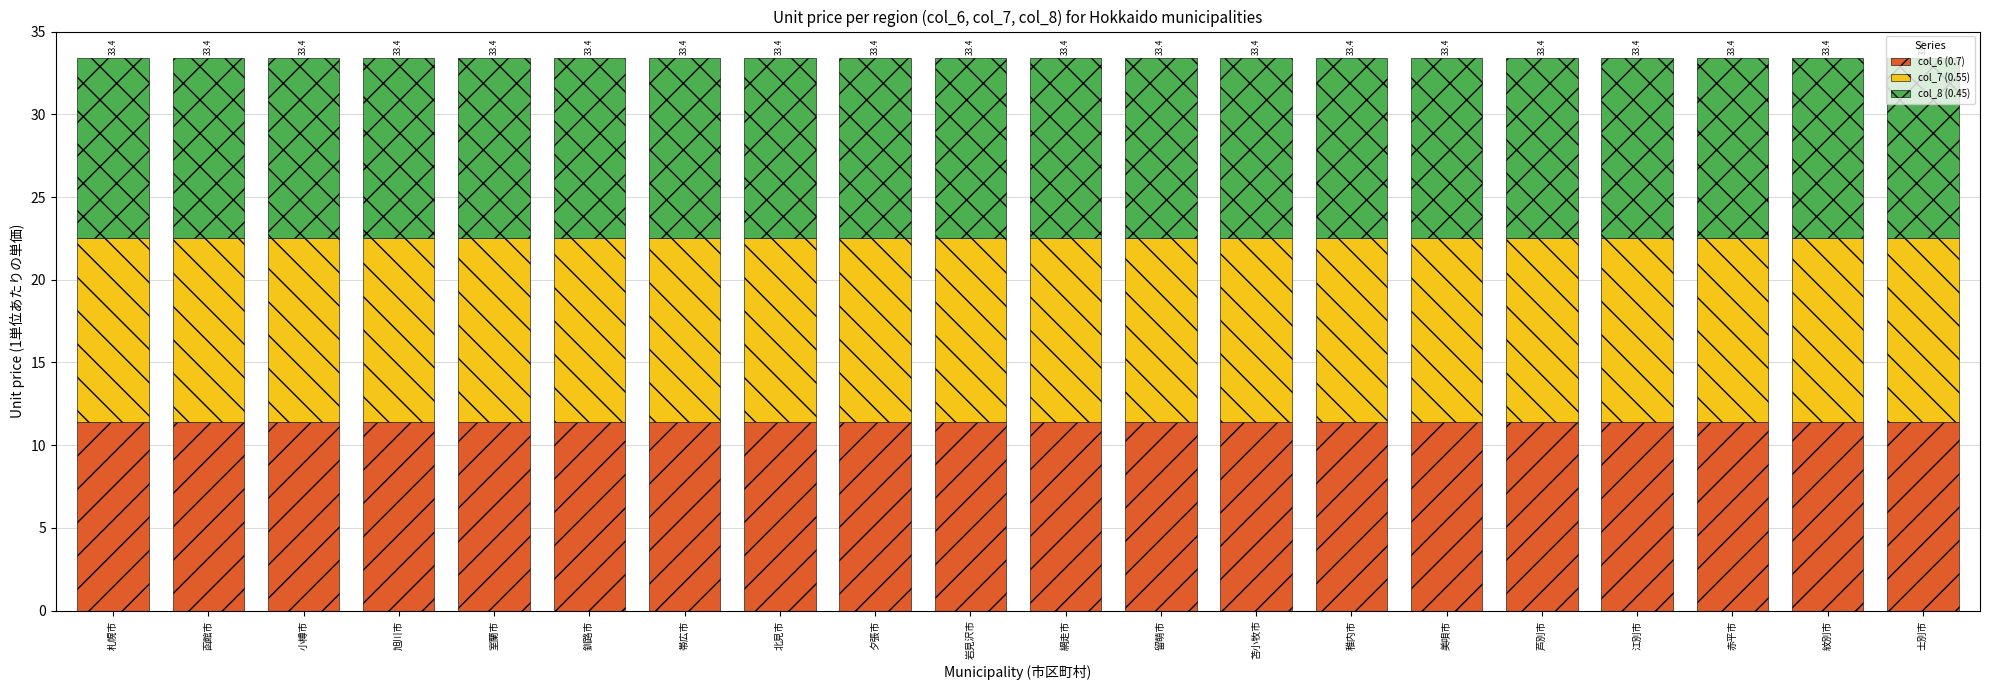

The col_6 (0.7) series shows 11.4 at 旭川市. True or false?

True